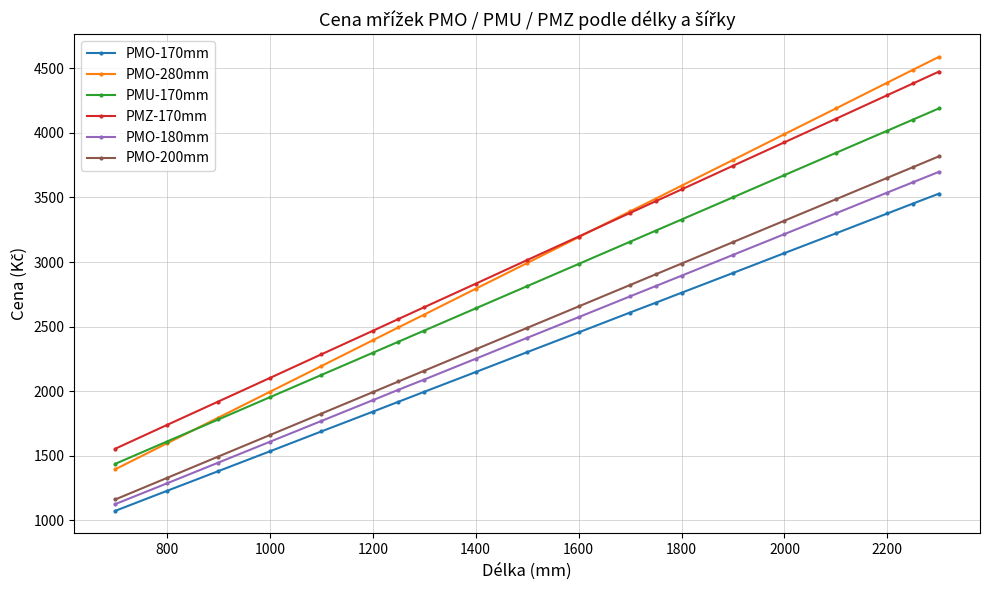

True or false: PMO-170mm and PMU-170mm cross at least once.

False